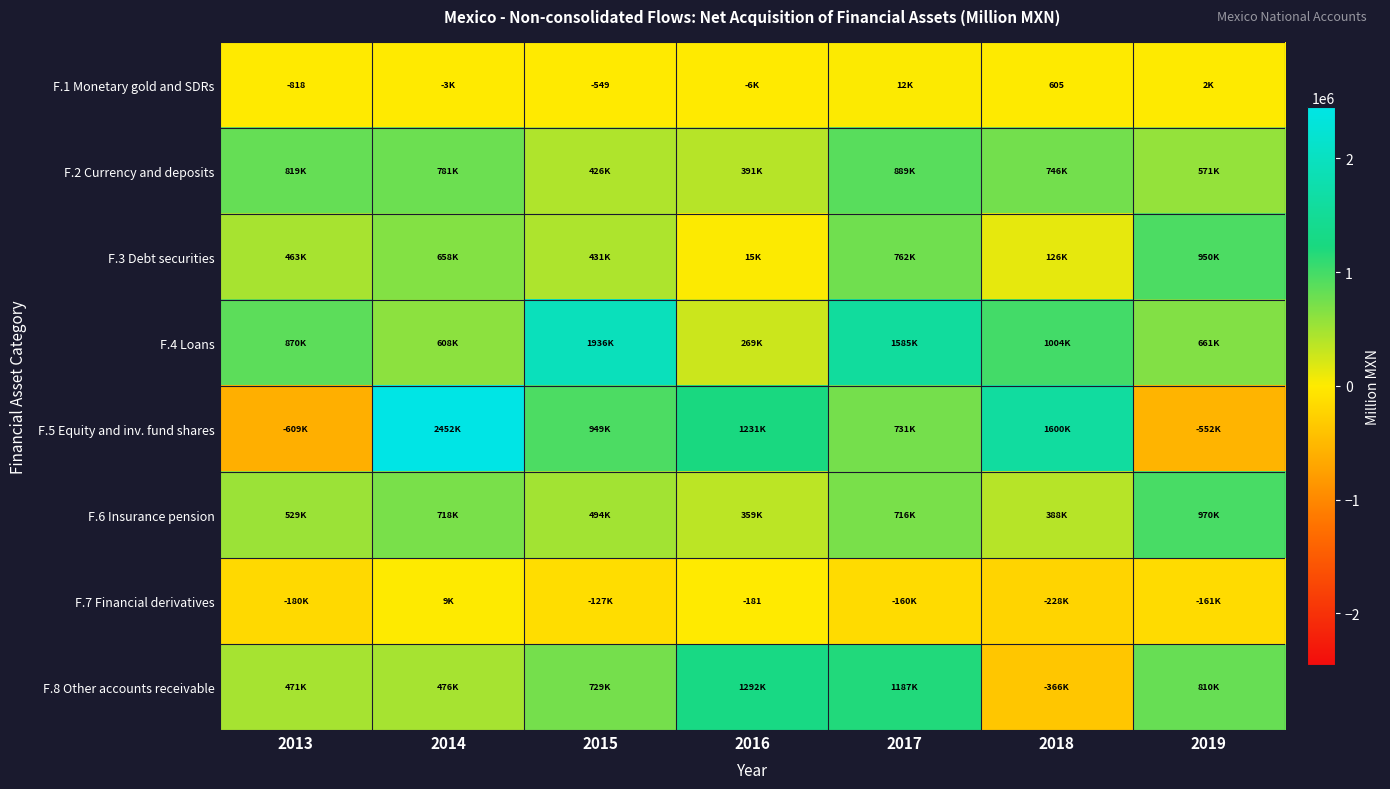

What value does the F.6 Insurance pension series have at 2017?

715509.8